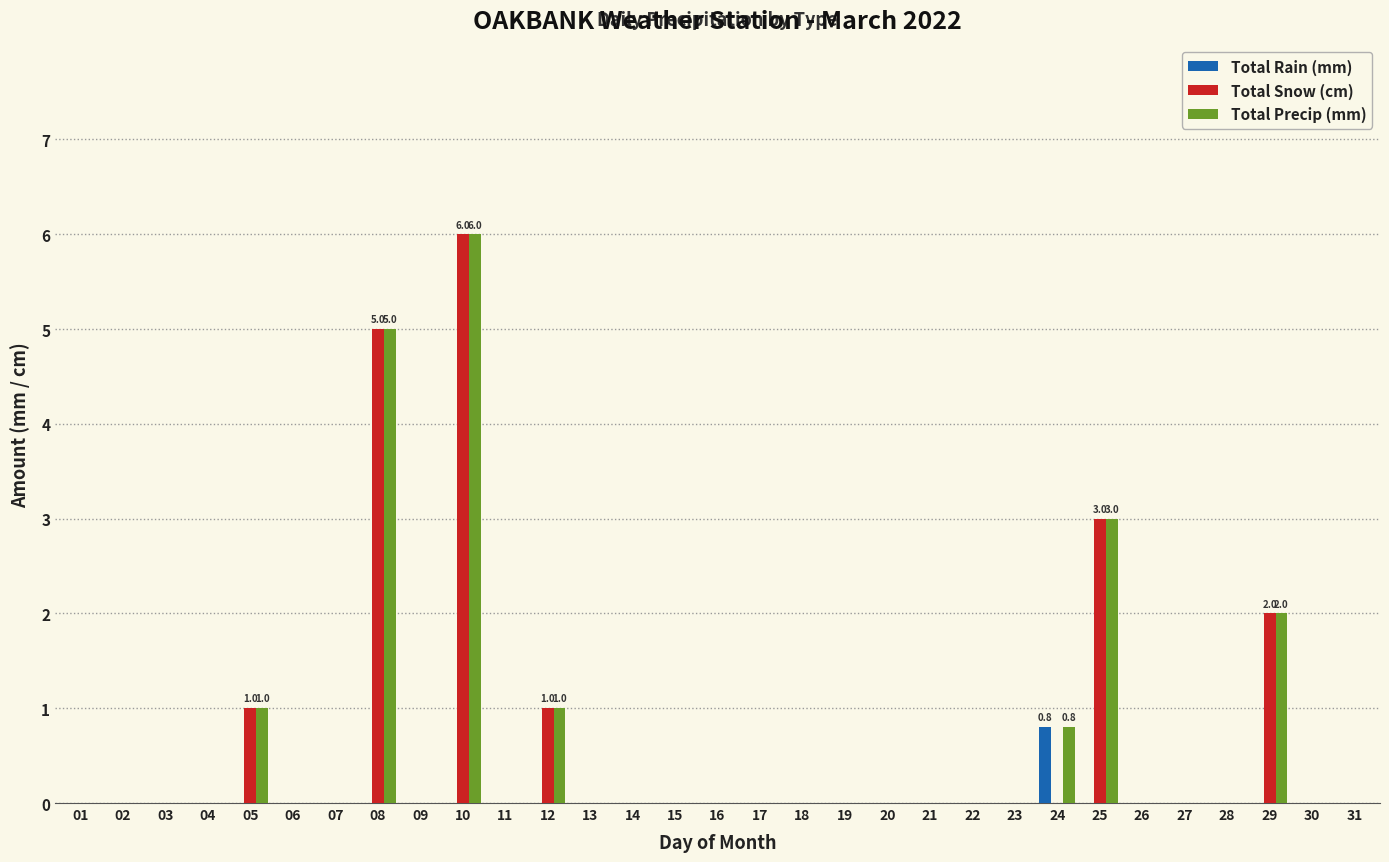

Does the chart contain stacked bars?

No